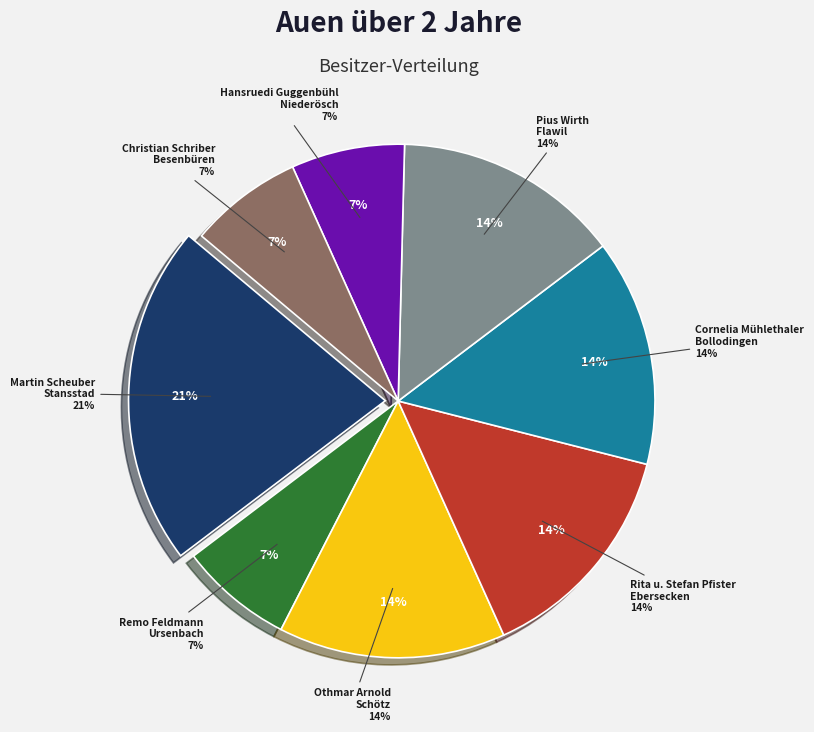

How much of the chart is everything except Pius Wirth, Flawil?

85.7%